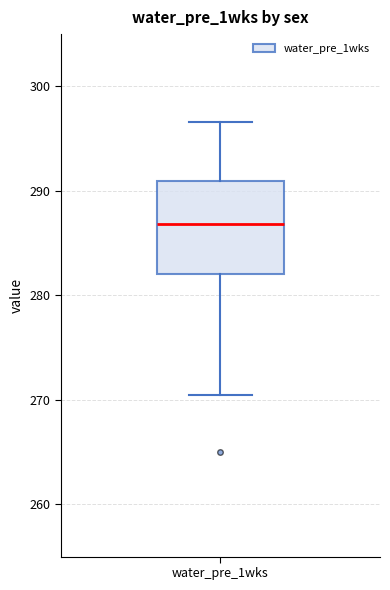

Transcribe this box plot: give where the median line is, the range the box spans, and where the two whiskers end, as read against the y-axis. The values are not printed on the chart, so give them approximately, as read against the axis.

median 287, box 282 to 291, whiskers 271 to 297